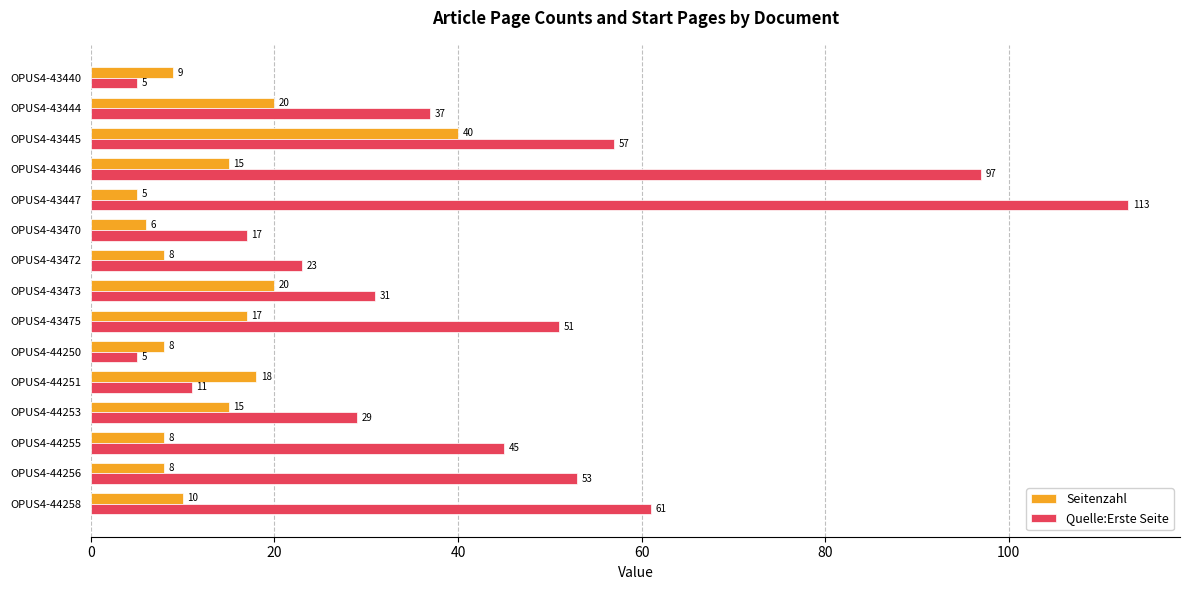

What value does the Quelle:Erste Seite series have at OPUS4-44251?

11